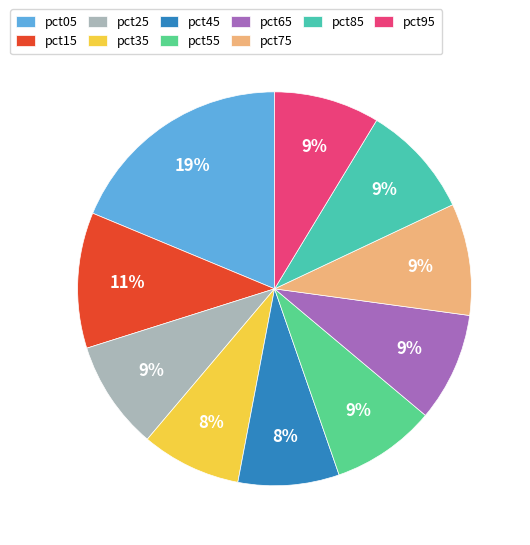

To the nearest percent, what is the average slice percentage?

10%